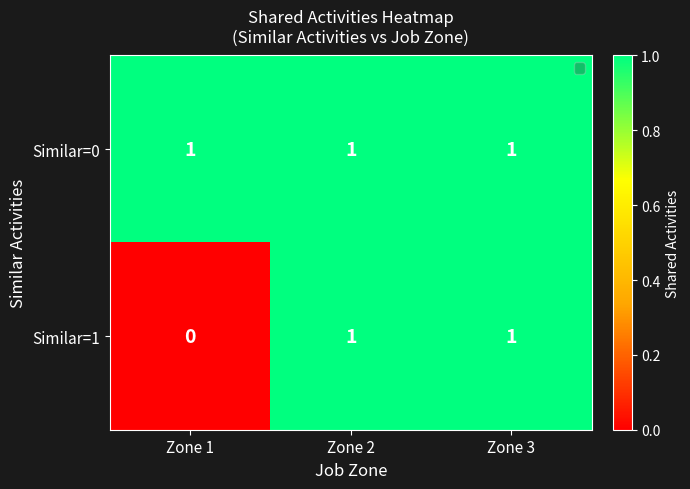

List the series in order of their overall mean, highest first.

Similar=0, Similar=1